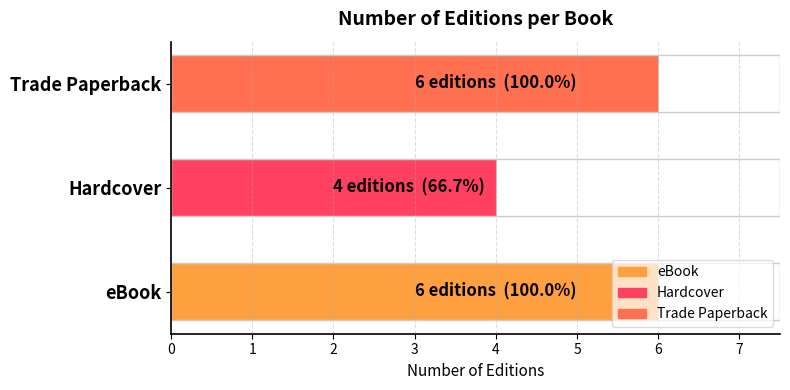

Read the value at eBook.

6